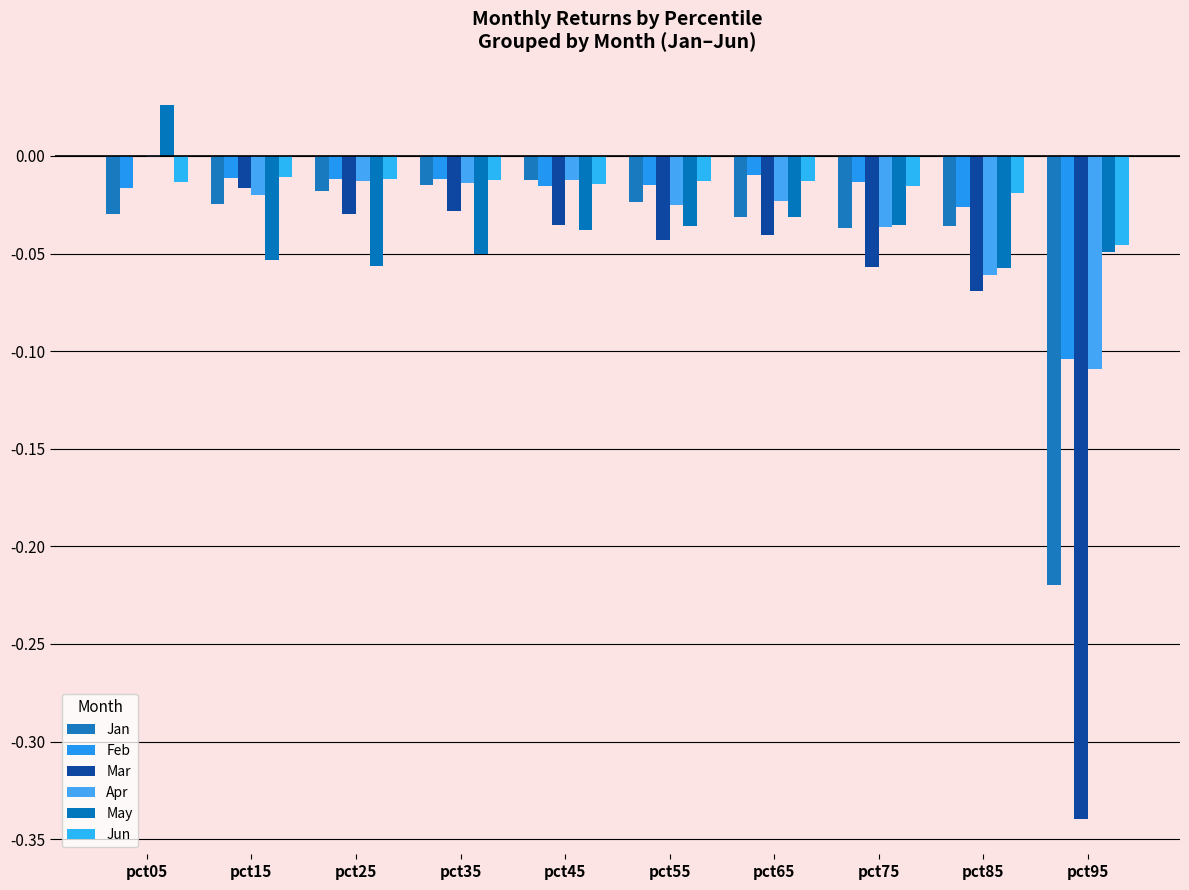

What are all the series names shown in the legend?

Jan, Feb, Mar, Apr, May, Jun